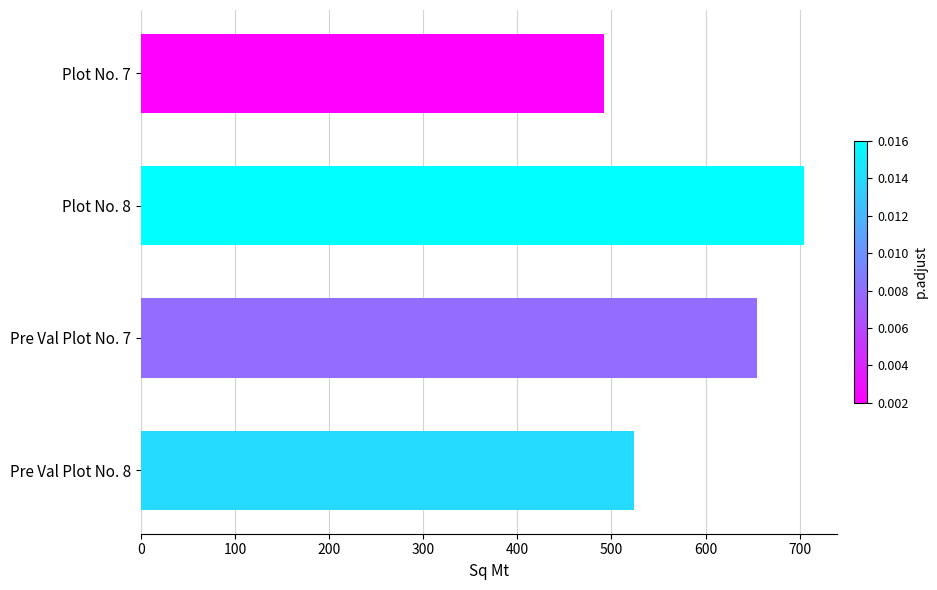

What is the greatest value displayed?

704.9